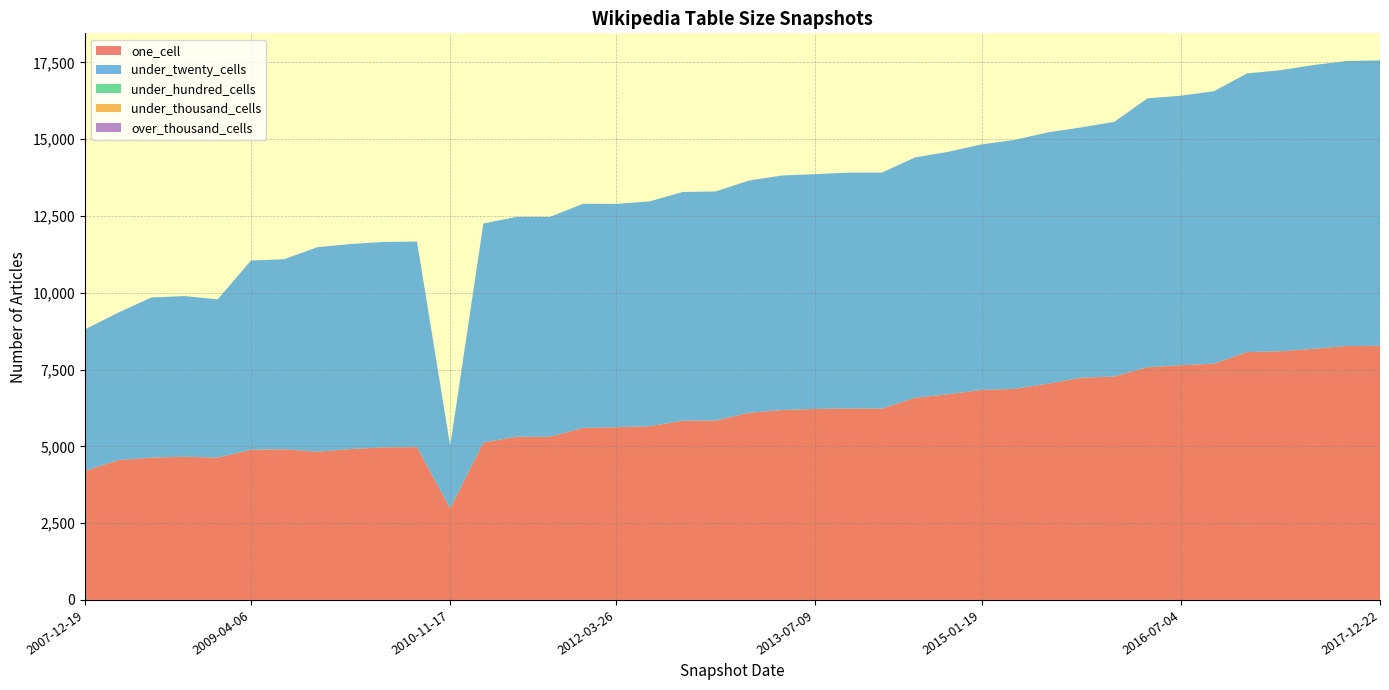

Reading right to left, extract all data points from this chart.

one_cell: 2017-12-22=8271	2017-10-12=8269	2017-07-24=8177	2017-04-12=8097	2016-12-27=8070	2016-10-07=7693	2016-07-04=7643	2016-04-05=7576	2016-01-04=7275	2015-10-01=7235	2015-07-03=7042	2015-04-09=6872	2015-01-19=6838	2014-09-08=6696	2014-03-28=6582	2013-12-20=6229	2013-09-10=6233	2013-07-09=6216	2013-05-21=6184	2013-02-20=6095	2012-12-11=5842	2012-10-31=5833	2012-07-13=5655	2012-03-26=5622	2012-01-18=5600	2011-09-05=5311	2011-06-10=5314	2011-02-21=5124	2010-11-17=2981	2010-07-26=4976	2010-04-01=4966	2009-12-16=4912	2009-09-25=4828	2009-06-17=4905	2009-04-06=4890	2008-12-17=4635	2008-10-10=4662	2008-06-27=4634	2008-04-01=4551	2007-12-19=4198
under_twenty_cells: 2017-12-22=9295	2017-10-12=9276	2017-07-24=9238	2017-04-12=9149	2016-12-27=9073	2016-10-07=8869	2016-07-04=8772	2016-04-05=8755	2016-01-04=8291	2015-10-01=8149	2015-07-03=8180	2015-04-09=8106	2015-01-19=7993	2014-09-08=7895	2014-03-28=7826	2013-12-20=7684	2013-09-10=7678	2013-07-09=7646	2013-05-21=7636	2013-02-20=7561	2012-12-11=7459	2012-10-31=7449	2012-07-13=7319	2012-03-26=7273	2012-01-18=7298	2011-09-05=7158	2011-06-10=7158	2011-02-21=7132	2010-11-17=2039	2010-07-26=6694	2010-04-01=6689	2009-12-16=6676	2009-09-25=6657	2009-06-17=6187	2009-04-06=6159	2008-12-17=5152	2008-10-10=5232	2008-06-27=5213	2008-04-01=4801	2007-12-19=4610
under_hundred_cells: 2017-12-22=3	2017-10-12=1	2017-07-24=1	2017-04-12=1	2016-12-27=1	2016-10-07=1	2016-07-04=1	2016-04-05=1	2016-01-04=1	2015-10-01=0	2015-07-03=0	2015-04-09=0	2015-01-19=0	2014-09-08=0	2014-03-28=0	2013-12-20=0	2013-09-10=0	2013-07-09=0	2013-05-21=0	2013-02-20=0	2012-12-11=0	2012-10-31=0	2012-07-13=0	2012-03-26=0	2012-01-18=0	2011-09-05=0	2011-06-10=0	2011-02-21=0	2010-11-17=0	2010-07-26=0	2010-04-01=0	2009-12-16=0	2009-09-25=0	2009-06-17=0	2009-04-06=0	2008-12-17=0	2008-10-10=0	2008-06-27=0	2008-04-01=0	2007-12-19=0
under_thousand_cells: 2017-12-22=0	2017-10-12=0	2017-07-24=0	2017-04-12=0	2016-12-27=0	2016-10-07=0	2016-07-04=0	2016-04-05=0	2016-01-04=0	2015-10-01=0	2015-07-03=0	2015-04-09=0	2015-01-19=0	2014-09-08=0	2014-03-28=0	2013-12-20=0	2013-09-10=0	2013-07-09=0	2013-05-21=0	2013-02-20=0	2012-12-11=0	2012-10-31=0	2012-07-13=0	2012-03-26=0	2012-01-18=0	2011-09-05=0	2011-06-10=0	2011-02-21=0	2010-11-17=0	2010-07-26=0	2010-04-01=0	2009-12-16=0	2009-09-25=0	2009-06-17=0	2009-04-06=0	2008-12-17=0	2008-10-10=0	2008-06-27=0	2008-04-01=0	2007-12-19=0
over_thousand_cells: 2017-12-22=0	2017-10-12=0	2017-07-24=0	2017-04-12=0	2016-12-27=0	2016-10-07=0	2016-07-04=0	2016-04-05=0	2016-01-04=0	2015-10-01=0	2015-07-03=0	2015-04-09=0	2015-01-19=0	2014-09-08=0	2014-03-28=0	2013-12-20=0	2013-09-10=0	2013-07-09=0	2013-05-21=0	2013-02-20=0	2012-12-11=0	2012-10-31=0	2012-07-13=0	2012-03-26=0	2012-01-18=0	2011-09-05=0	2011-06-10=0	2011-02-21=0	2010-11-17=0	2010-07-26=0	2010-04-01=0	2009-12-16=0	2009-09-25=0	2009-06-17=0	2009-04-06=0	2008-12-17=0	2008-10-10=0	2008-06-27=0	2008-04-01=0	2007-12-19=0